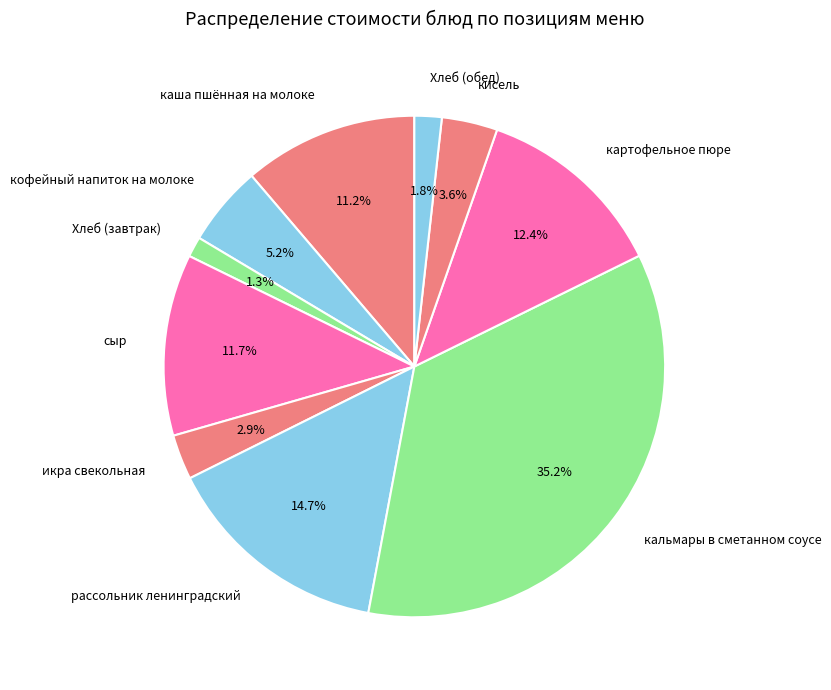

To the nearest percent, what portion does сыр represent?

12%